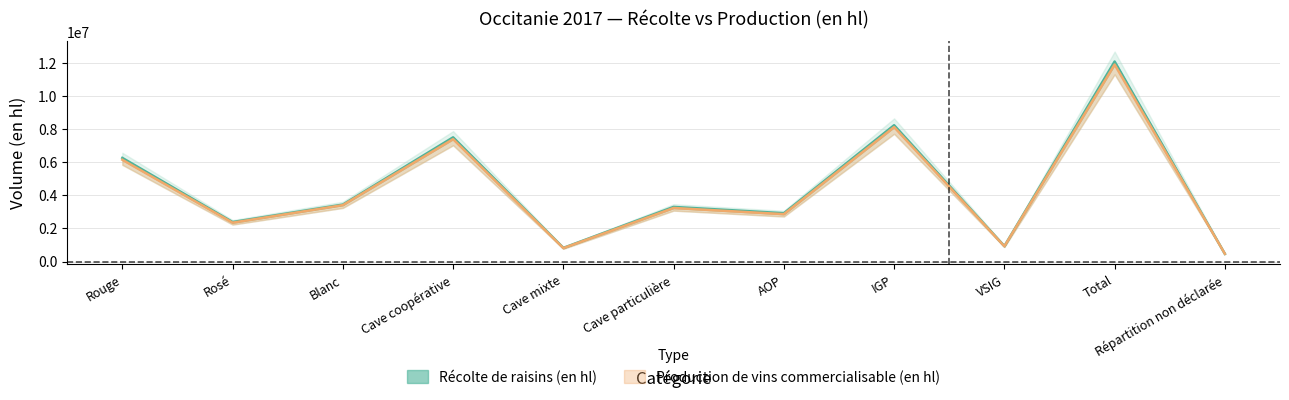

True or false: Production de vins commercialisable (en hl) has a value of 8117657.9 at Total.

False